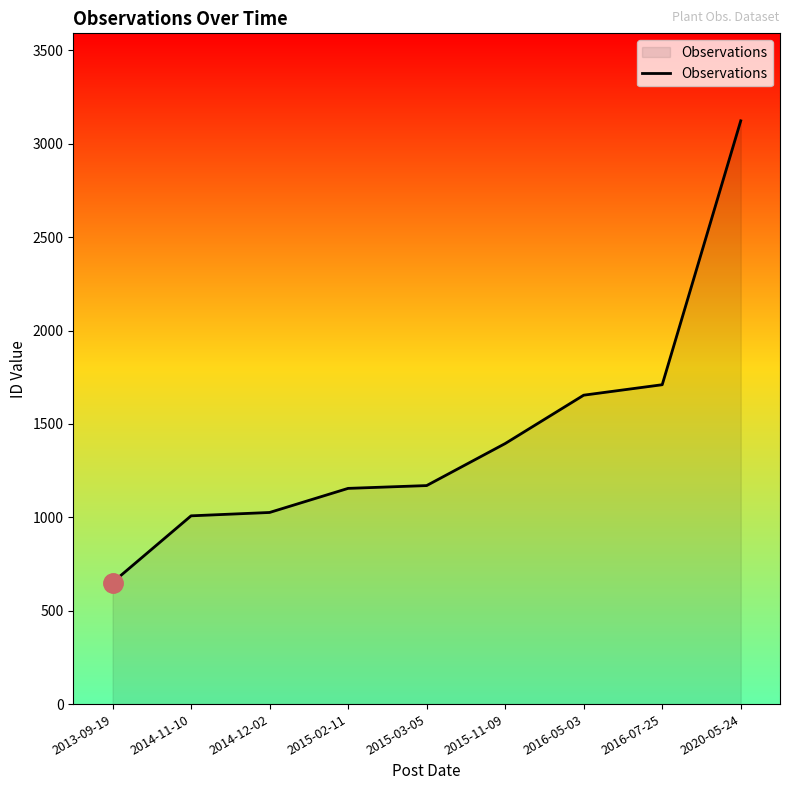

Read the value at 2014-12-02.

1026